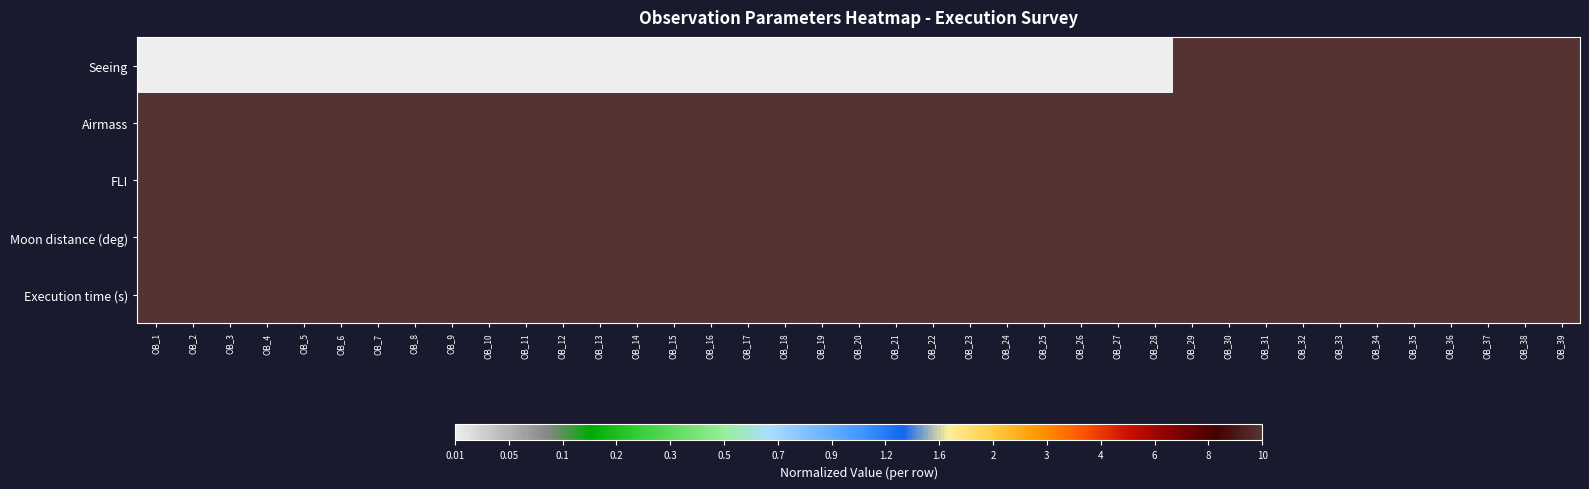

What is the spread (max minus min) of values at OB_1?

1